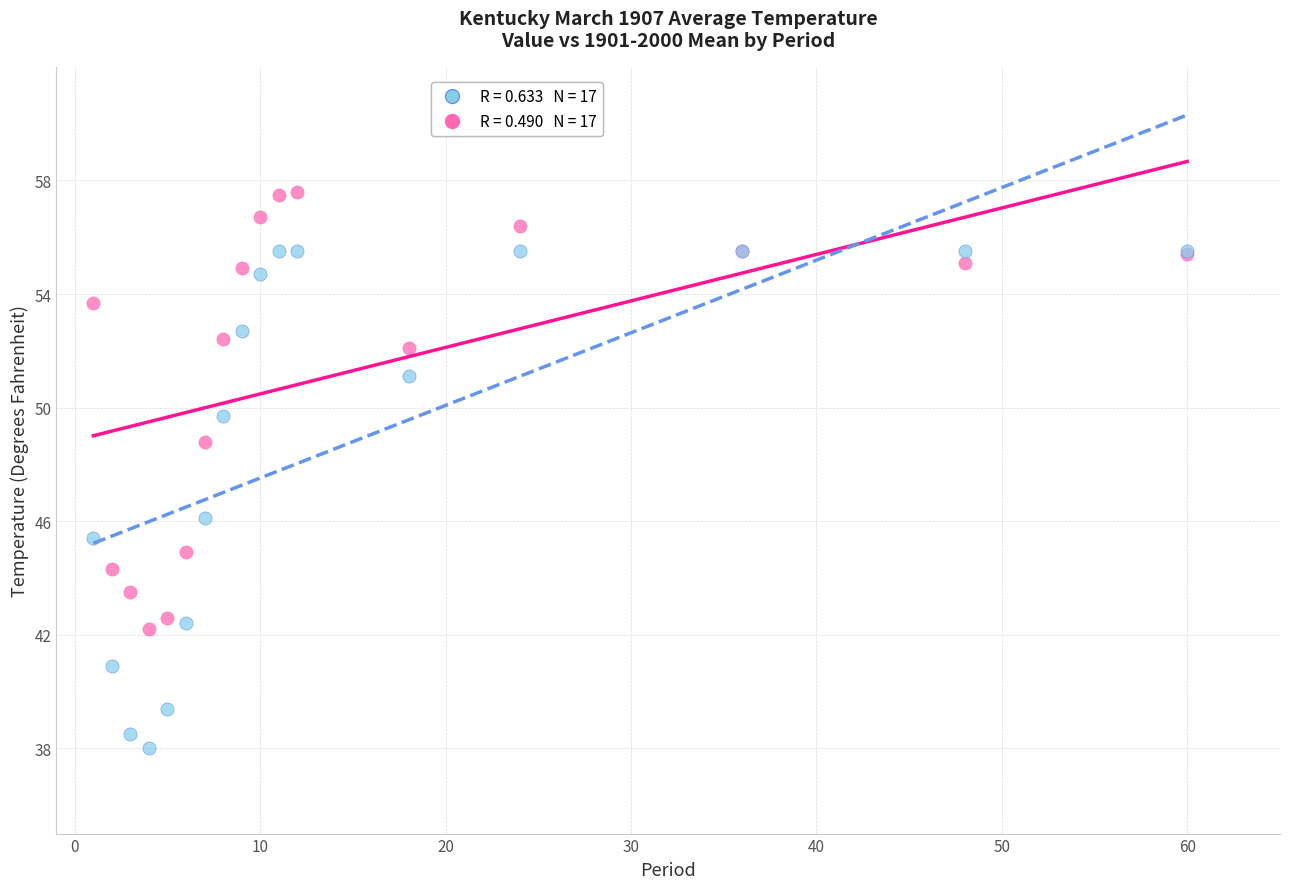

Across all series, what Y value is closest to 47?

46.1